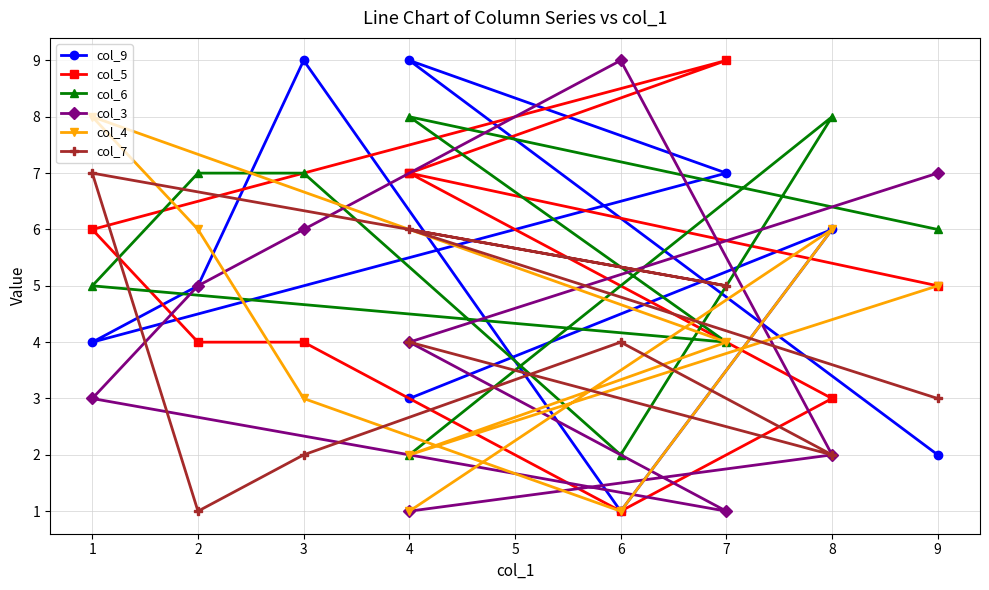

Count the col_9 values in the range 3 to 7.

5